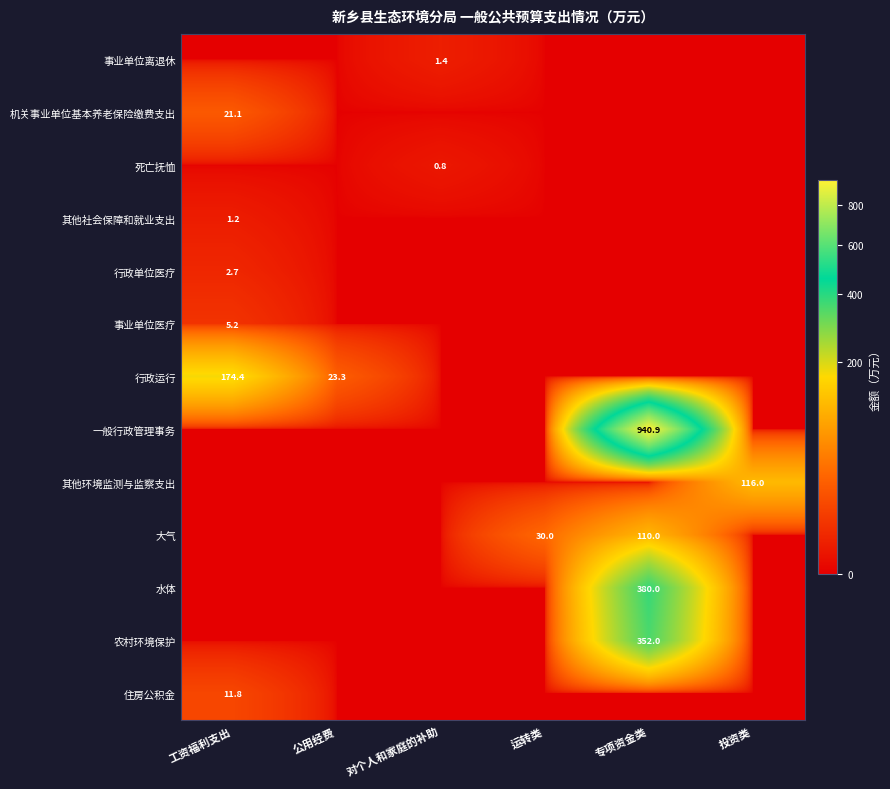

The 行政单位医疗 series shows 1.0 at 工资福利支出. True or false?

False